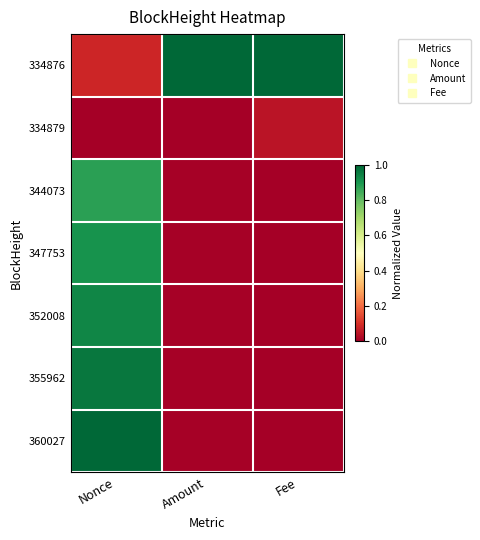

Reading left to right, list all the values displayed in this chart.

334876: Nonce=0.1	Amount=1.0	Fee=1.0
334879: Nonce=0.0	Amount=0.0	Fee=0.0
344073: Nonce=0.9	Amount=0.0	Fee=0.0
347753: Nonce=0.9	Amount=0.0	Fee=0.0
352008: Nonce=0.9	Amount=0.0	Fee=0.0
355962: Nonce=1.0	Amount=0.0	Fee=0.0
360027: Nonce=1.0	Amount=0.0	Fee=0.0